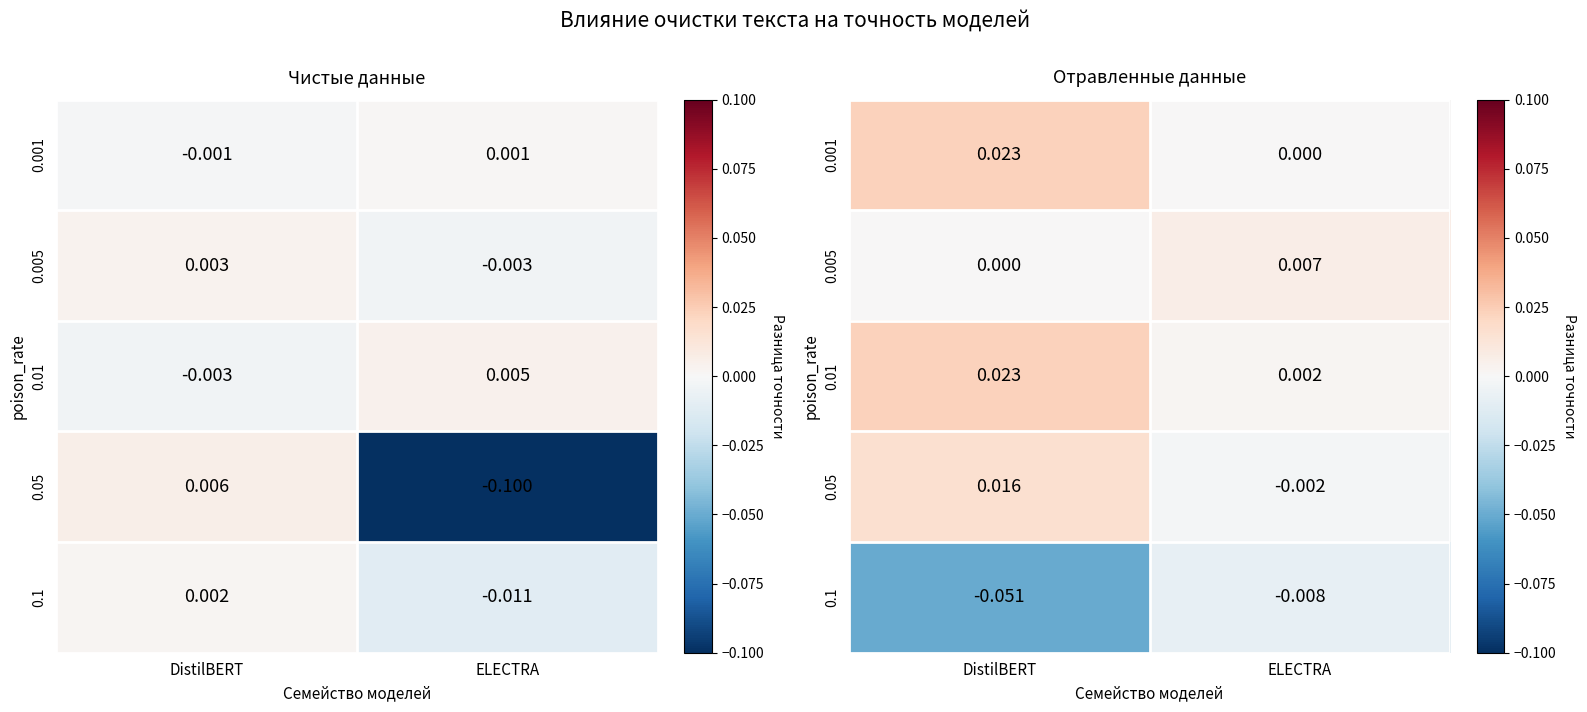

At which category is the sum across all series the highest?

DistilBERT